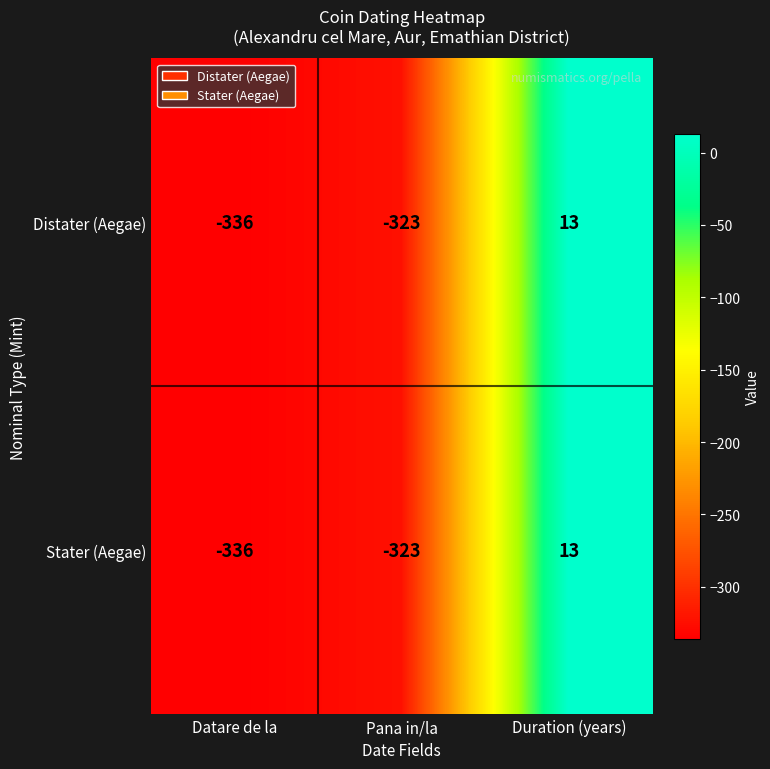

At which category is the sum across all series the highest?

Duration (years)